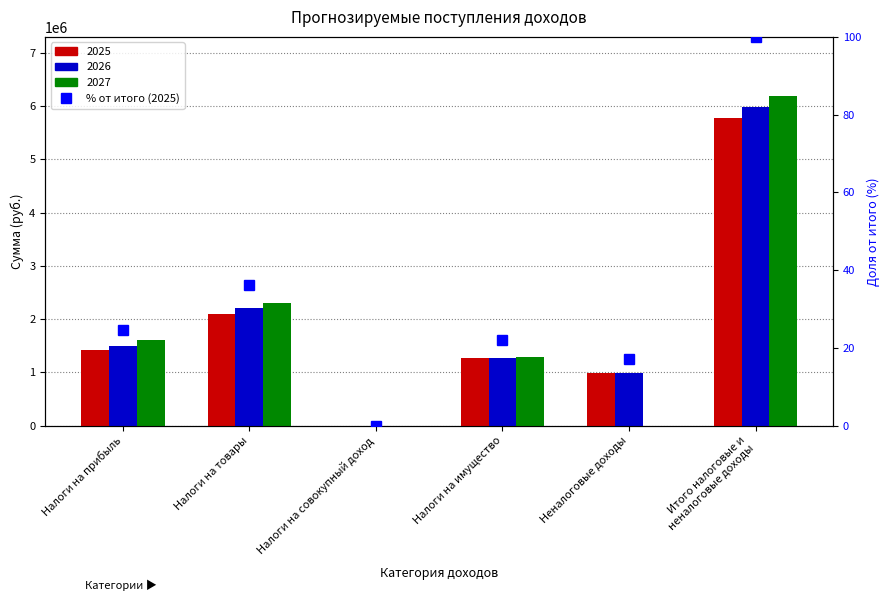

Rank the categories by value from highest to lowest.

Итого налоговые и
неналоговые доходы, Налоги на товары, Налоги на прибыль, Налоги на имущество, Неналоговые доходы, Налоги на совокупный доход